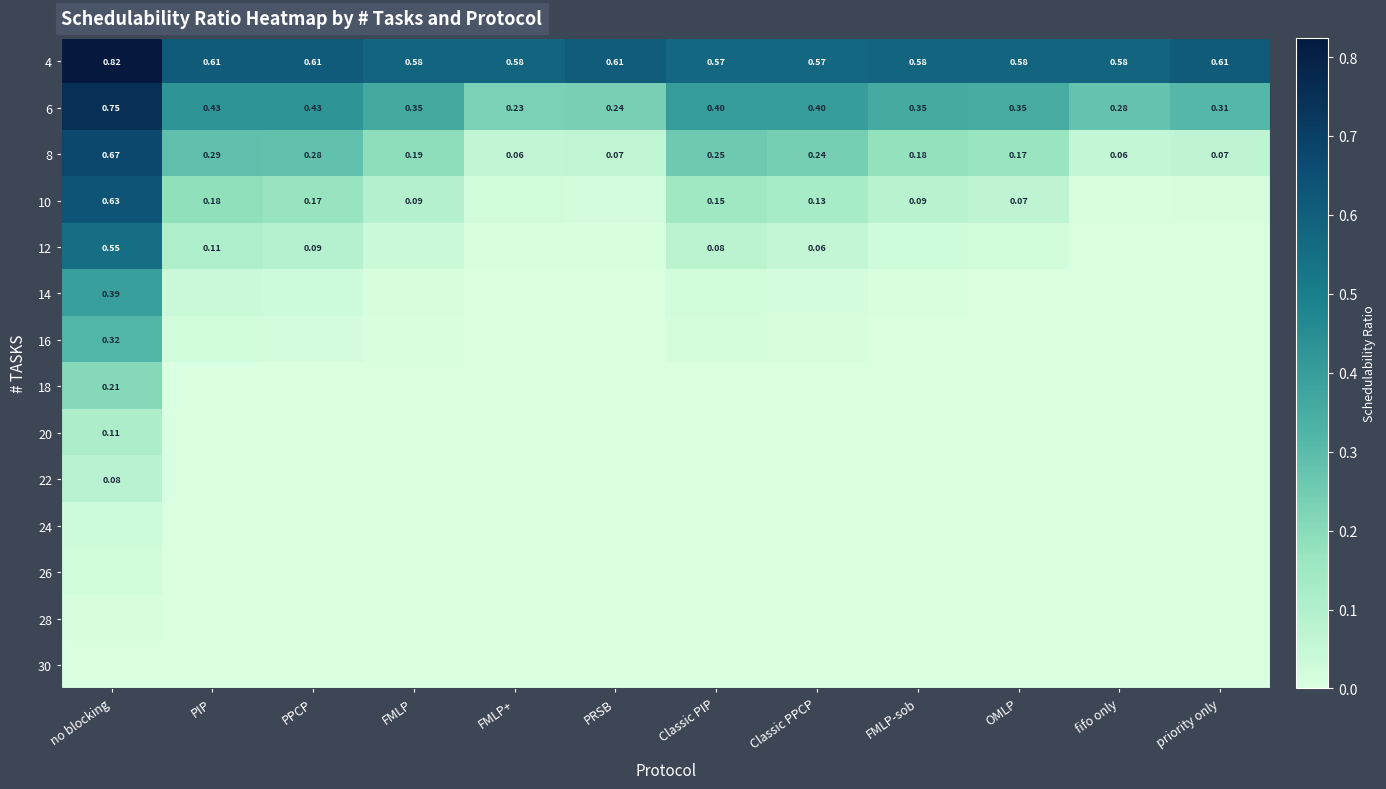

The value of 28 at PRSB is -0.0. True or false?

False